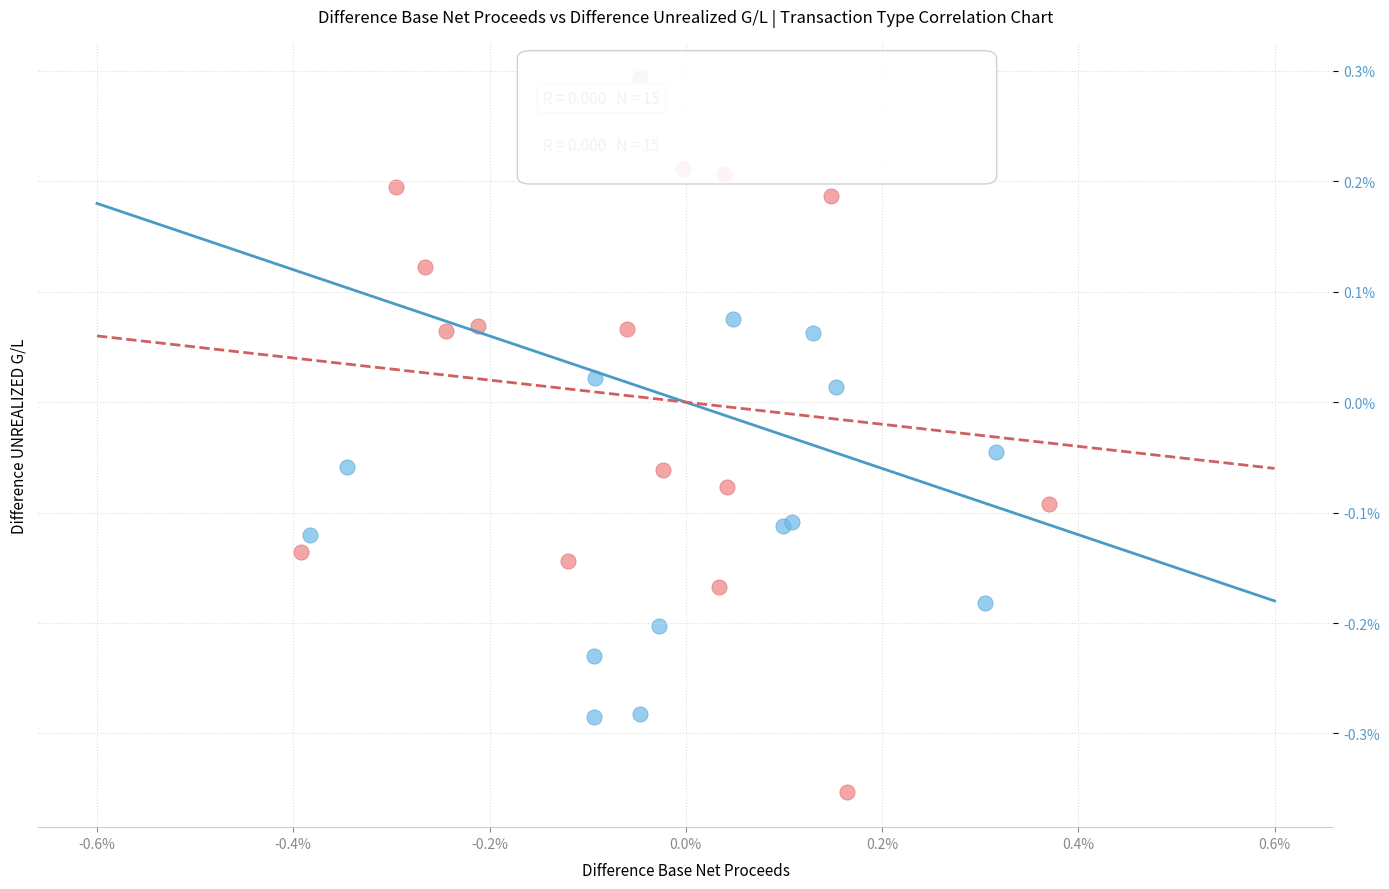

Which series reaches the minimum Y coordinate?

SELL